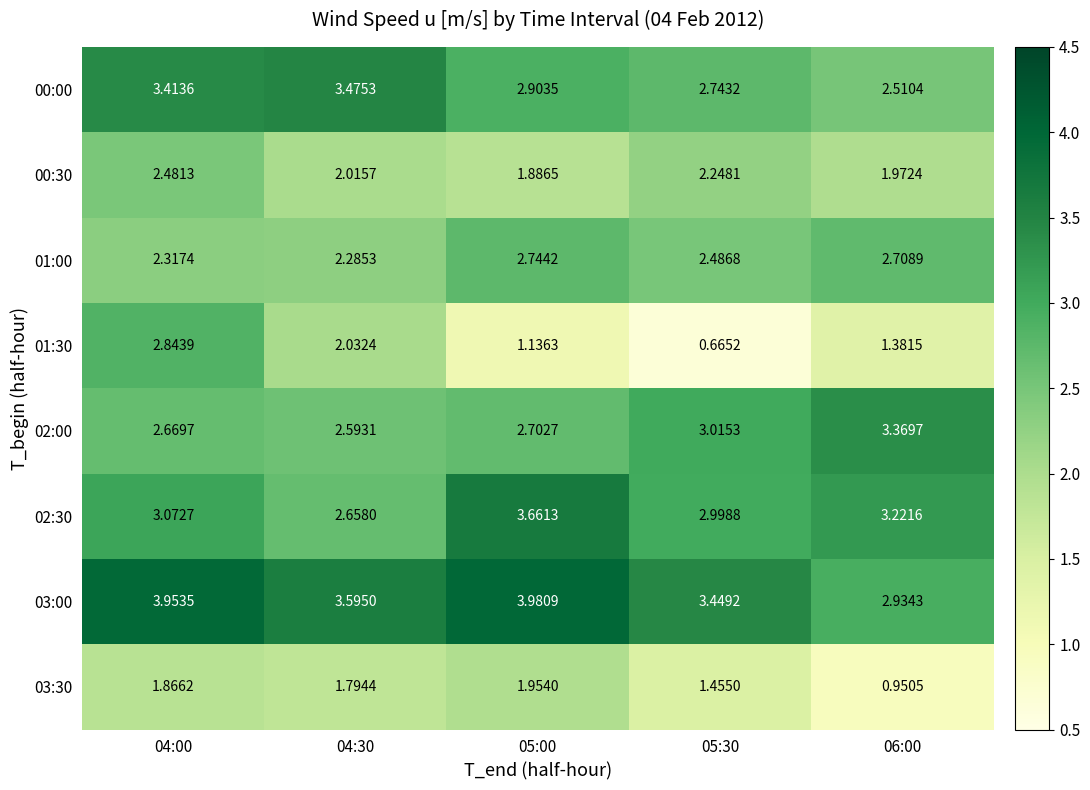

Is the value of 01:00 at 06:00 greater than the value of 02:30 at 06:00?

No